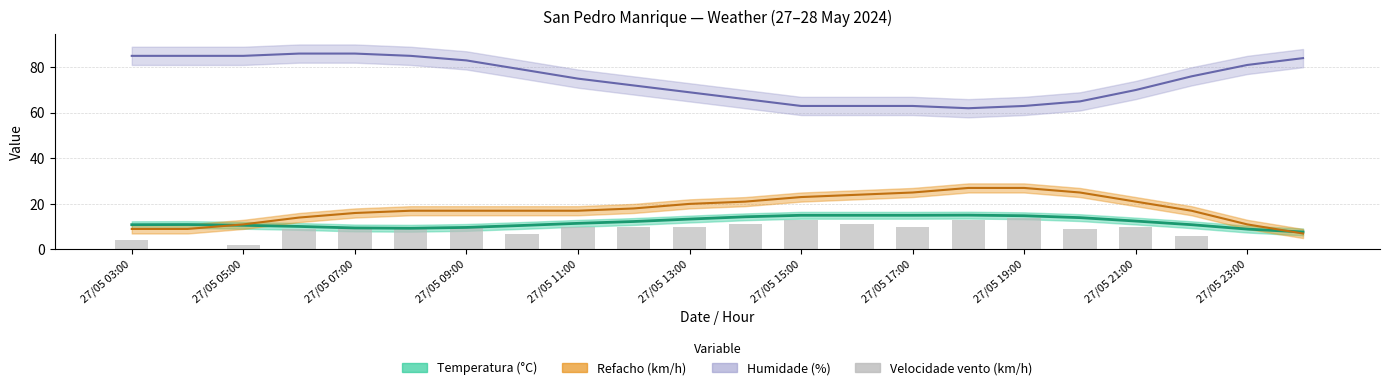

What is the value of the 20th bar from the left?

6